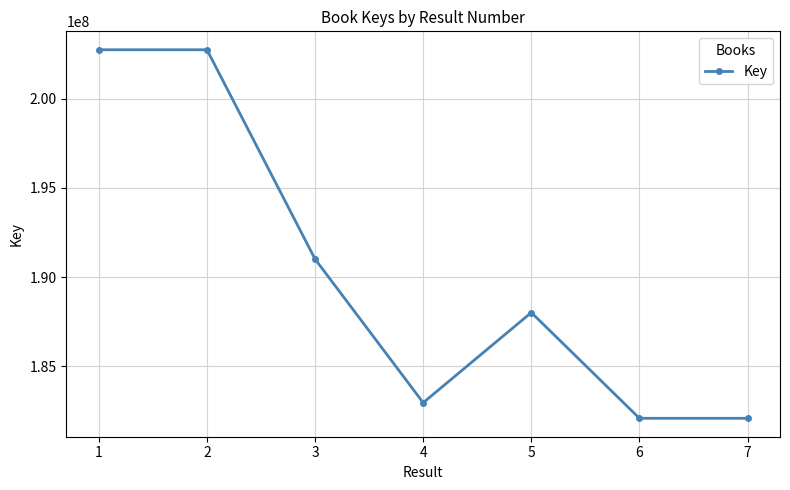

What is the average value?

190235959